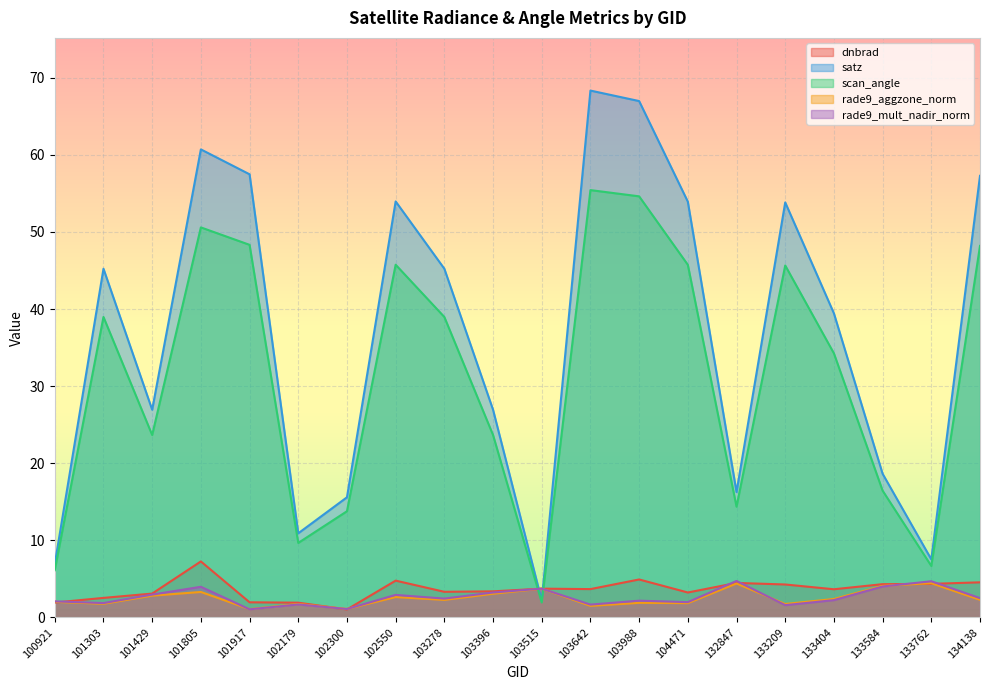

Read the satz value at 101917.

57.5